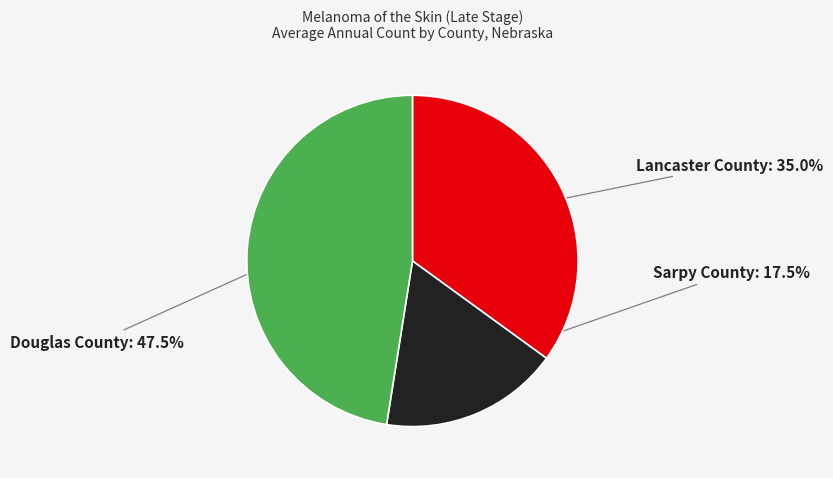

Between Lancaster County and Sarpy County, which is larger?

Lancaster County